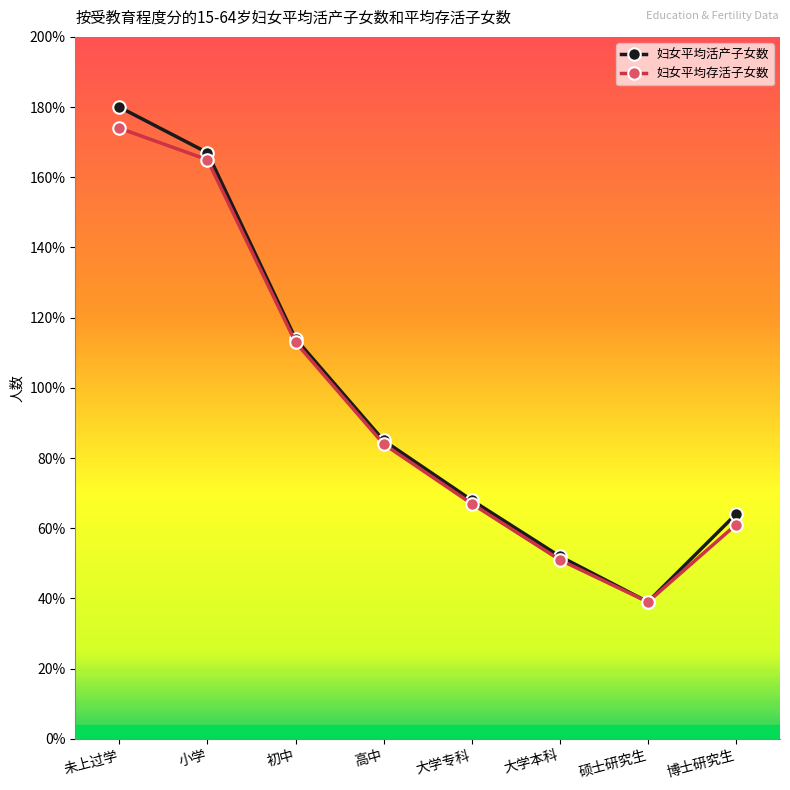

Does the chart have visible grid lines?

No